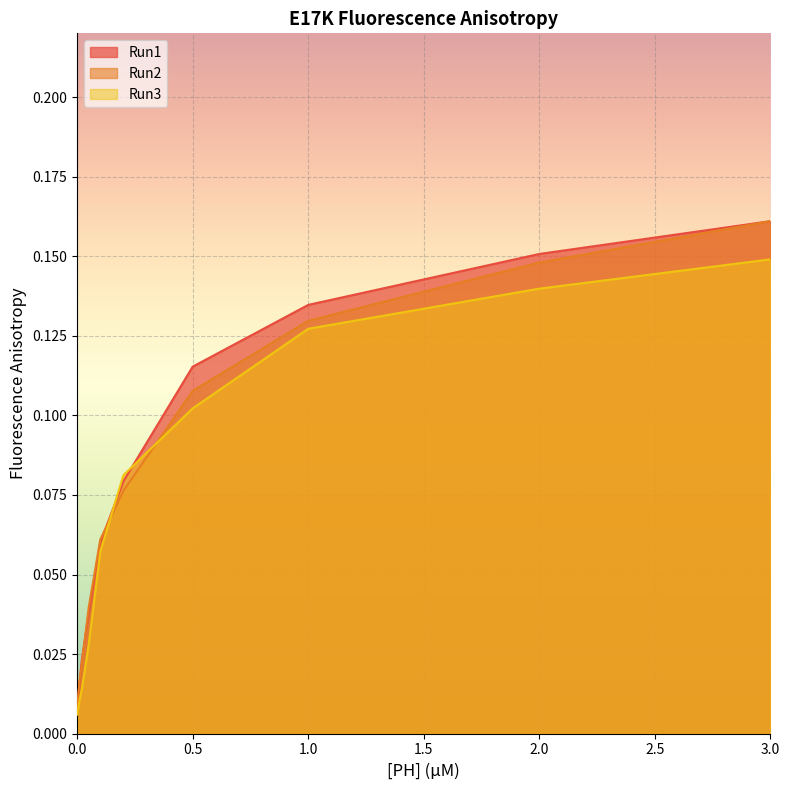

What are all the series names shown in the legend?

Run1, Run2, Run3